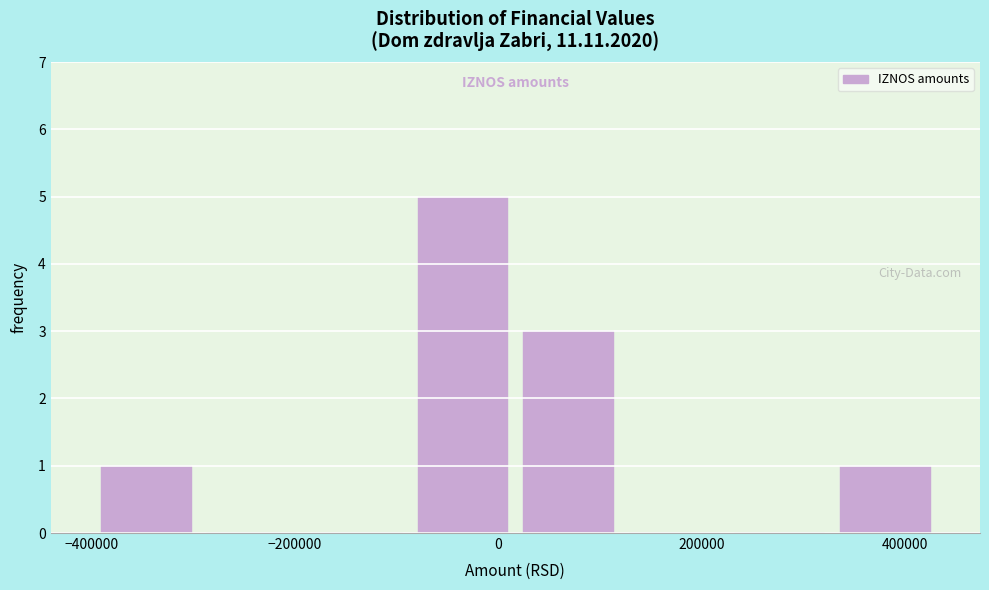

Reading left to right, transcribe this chart: for each bar, give the range it covers on the x-axis and its height. Neither the bar edges nor the heights are printed on the chart, so give them approximately, as read against the axes.

-400000 to -300000: 1
-300000 to -200000: 0
-200000 to -80000: 0
-80000 to 20000: 5
20000 to 120000: 3
120000 to 220000: 0
220000 to 320000: 0
320000 to 440000: 1